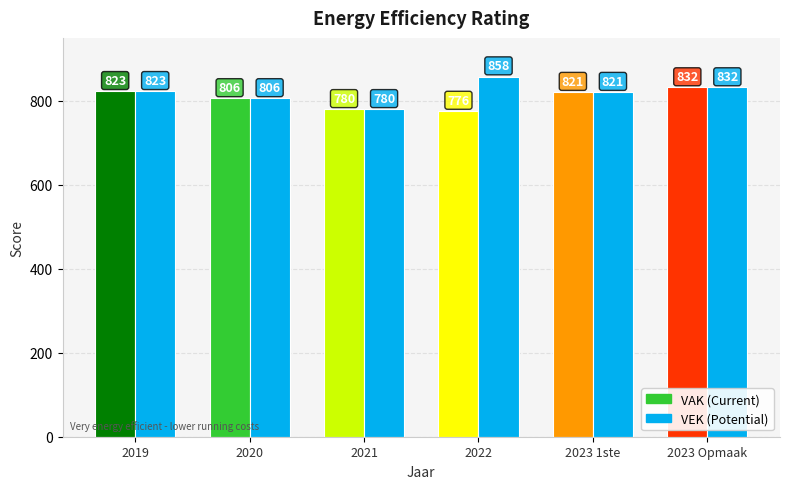

At which category is the sum across all series the highest?

2023 Opmaak